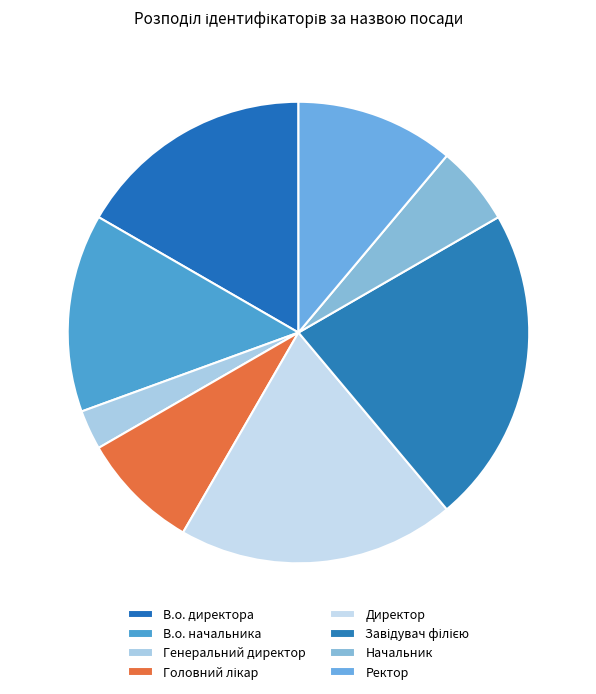

Combined, what portion of the pie is Завідувач філією and Директор?

41.7%